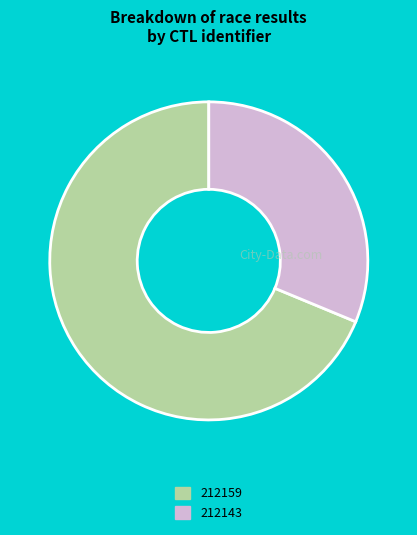

Between 212159 and 212143, which is larger?

212159